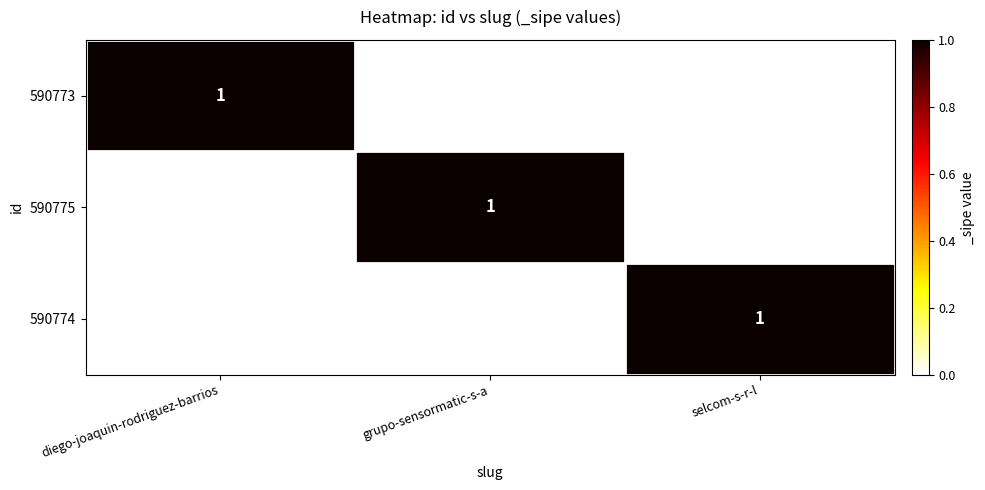

The value of 590774 at grupo-sensormatic-s-a is 0. True or false?

True